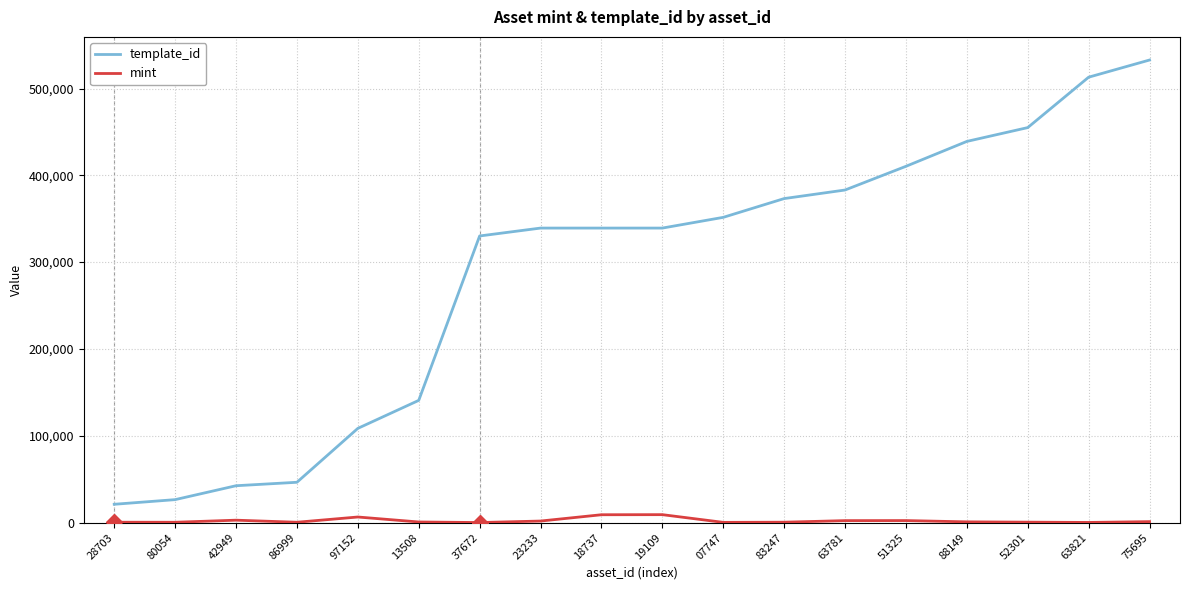

Does the chart display data point markers on the line(s)?

No